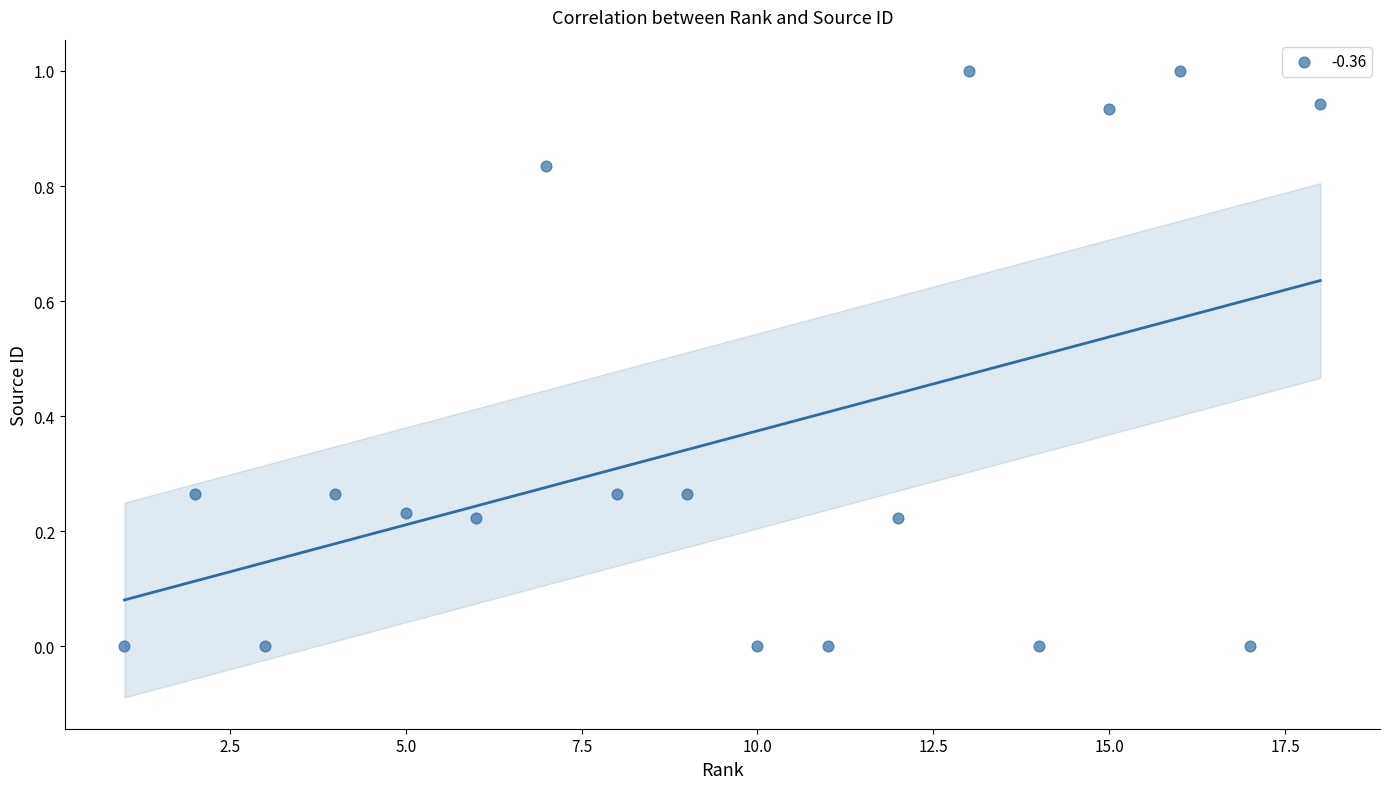

What is the range of X values (max minus min)?

17.0